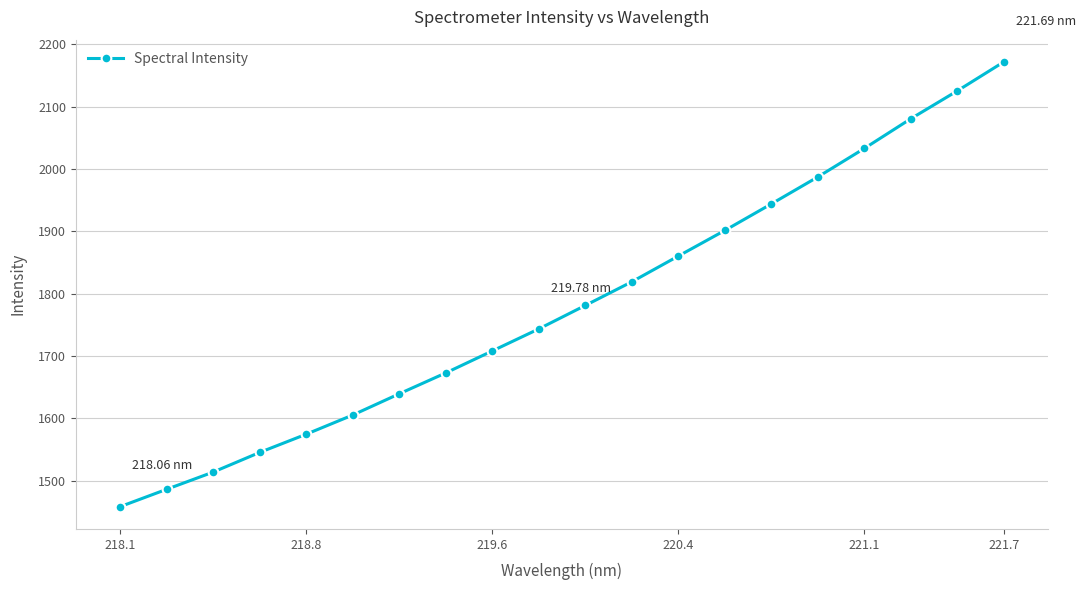

True or false: there are more than 2 points higher than both neighbors.

False